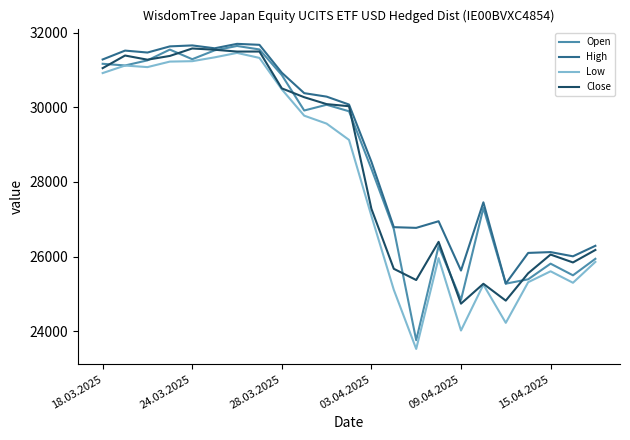

What is the sum of all Open values?

657069